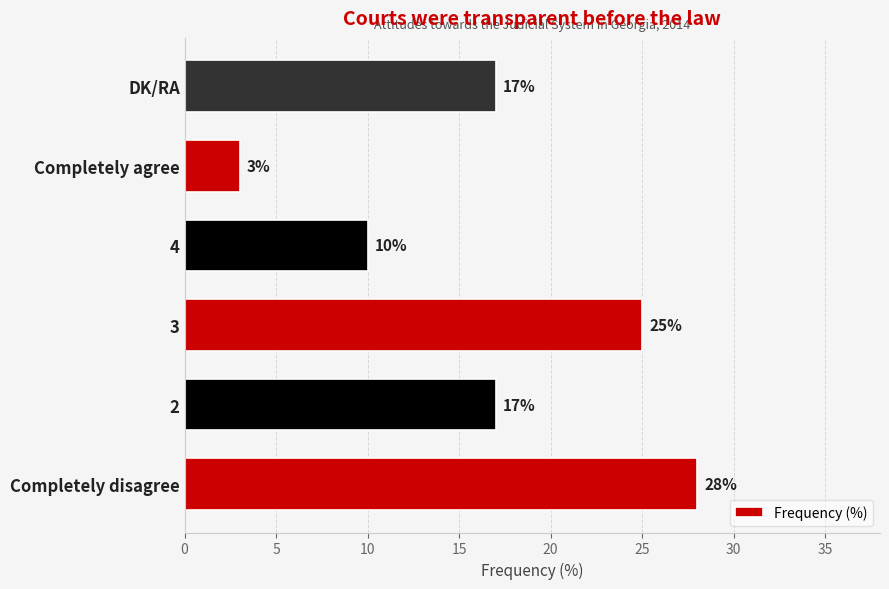

Are the bars grouped side by side (vs. stacked)?

No